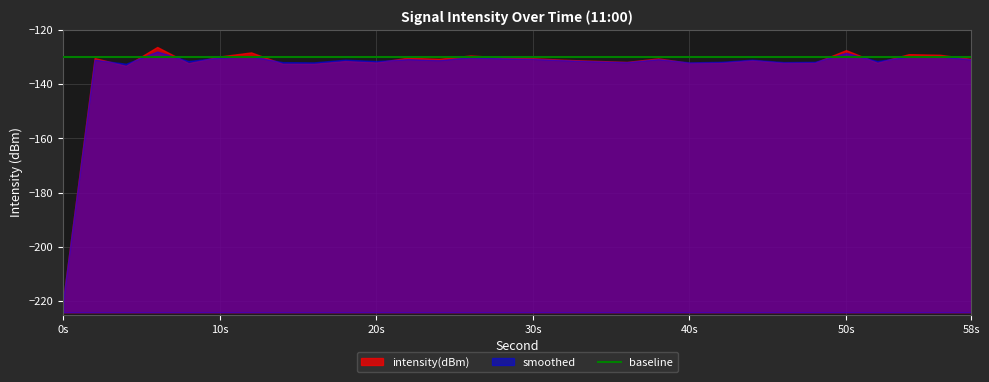

The value of baseline at 42 is -130.0. True or false?

True